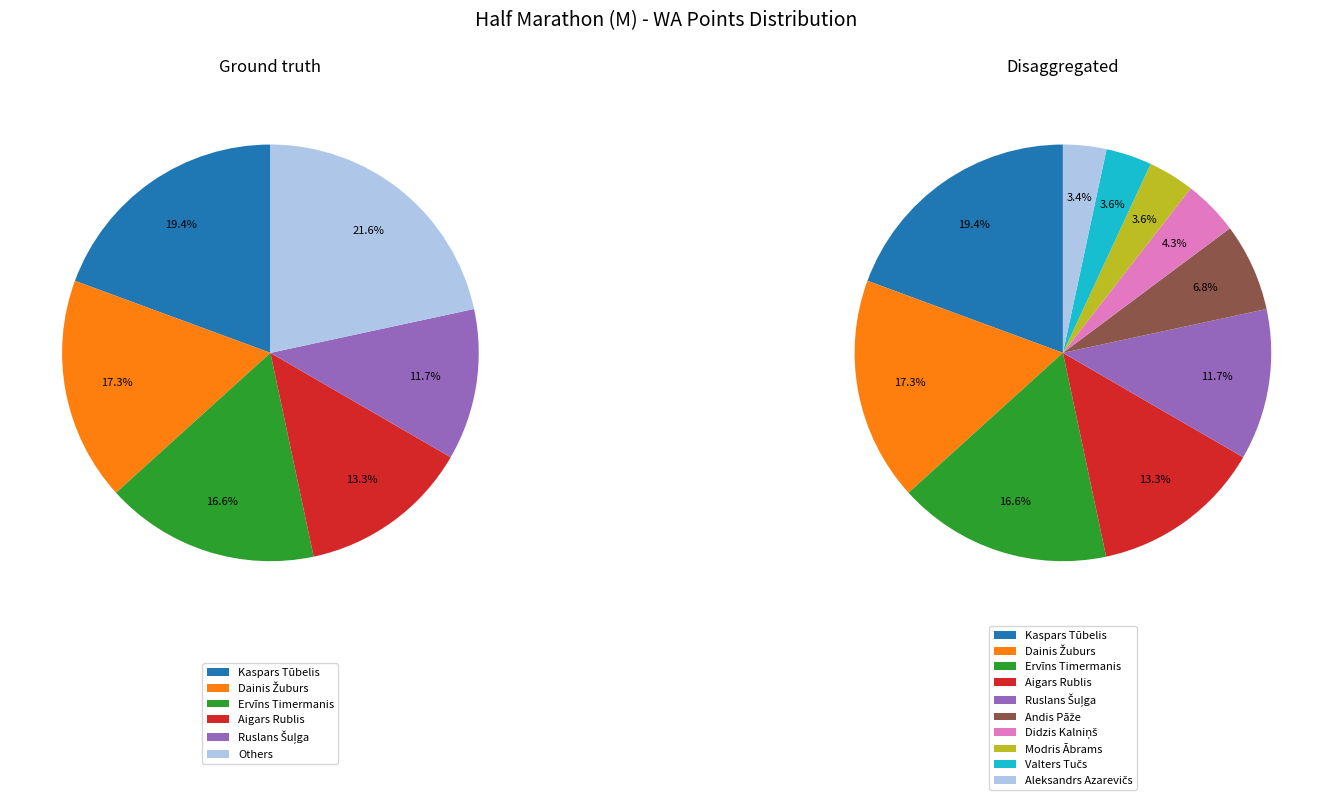

Rank the categories by value from lowest to highest.

Aleksandrs Azarevičs, Valters Tučs, Modris Ābrams, Didzis Kalniņš, Andis Pāže, Ruslans Šuļga, Aigars Rublis, Ervīns Timermanis, Dainis Žuburs, Kaspars Tūbelis